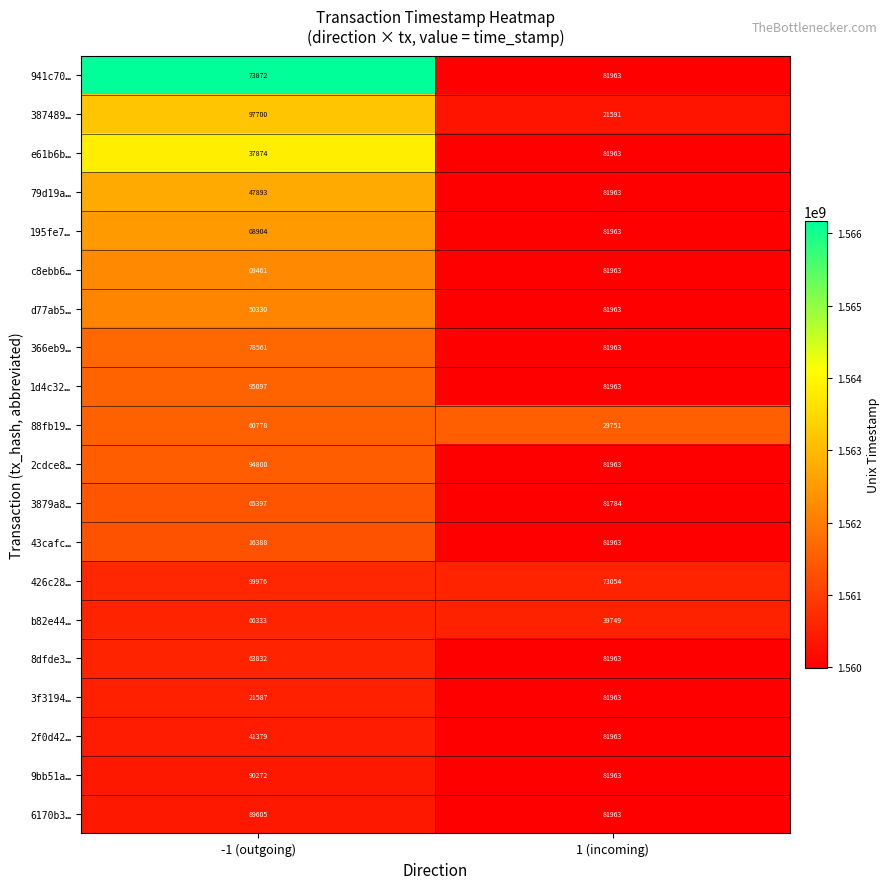

What is the difference between the 9bb51a… values at -1 (outgoing) and 1 (incoming)?

8309